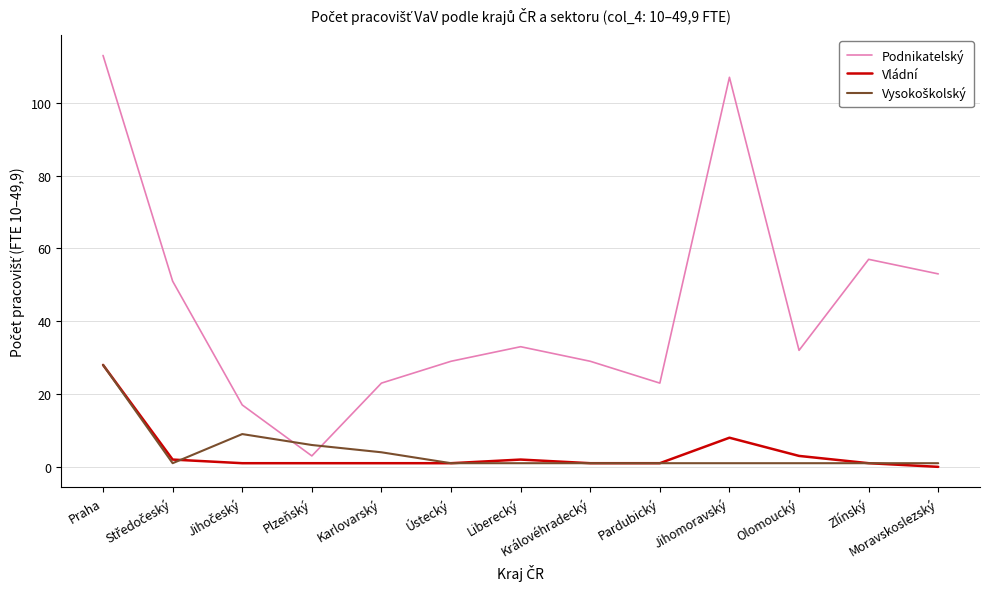

Does the chart display data point markers on the line(s)?

No